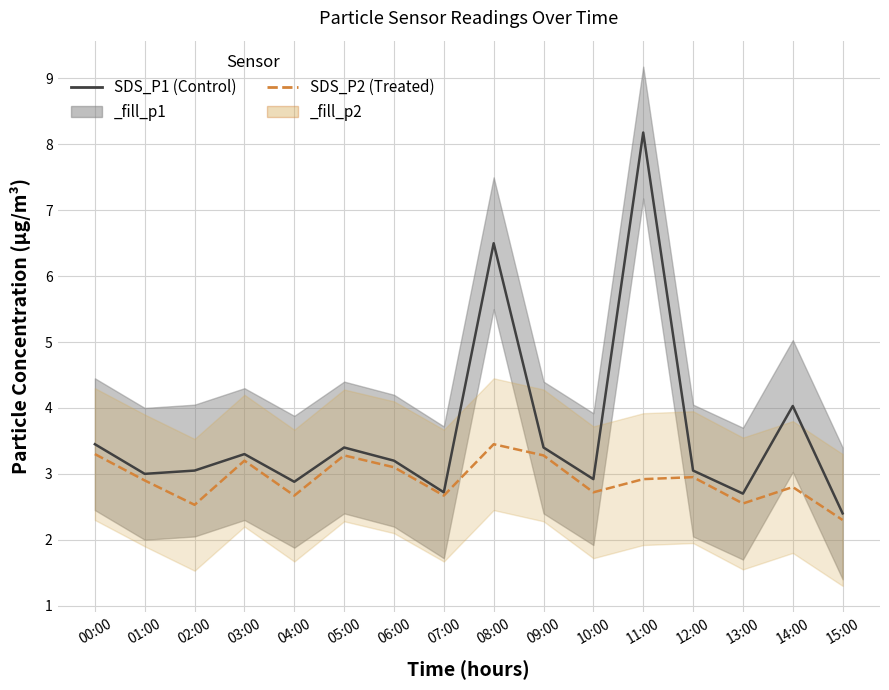

At which label is SDS_P1 closest to 5?

14:00